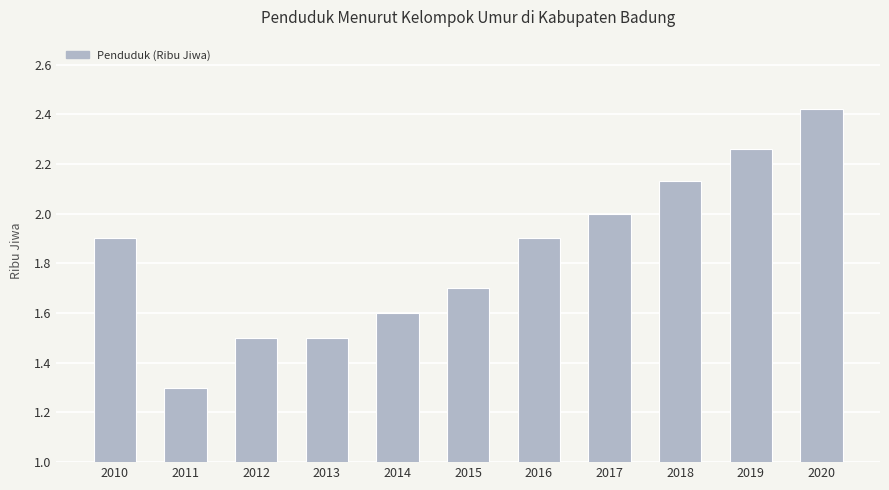

How many categories are shown in the chart?

11